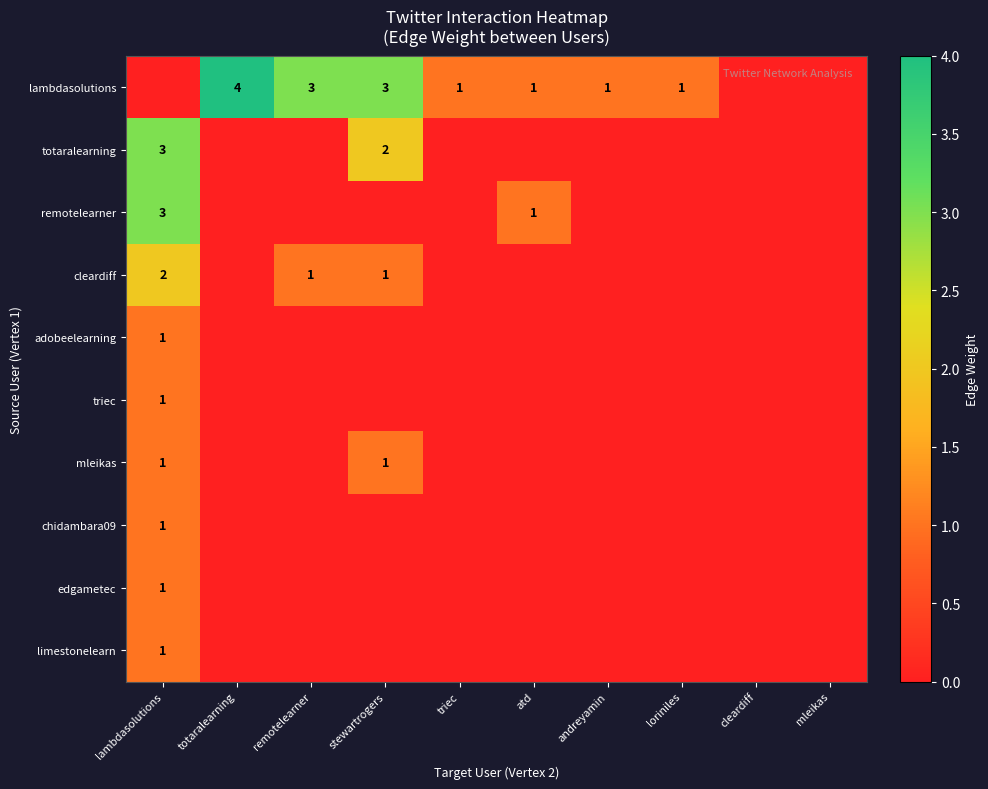

What is the sum of all limestonelearn values?

1